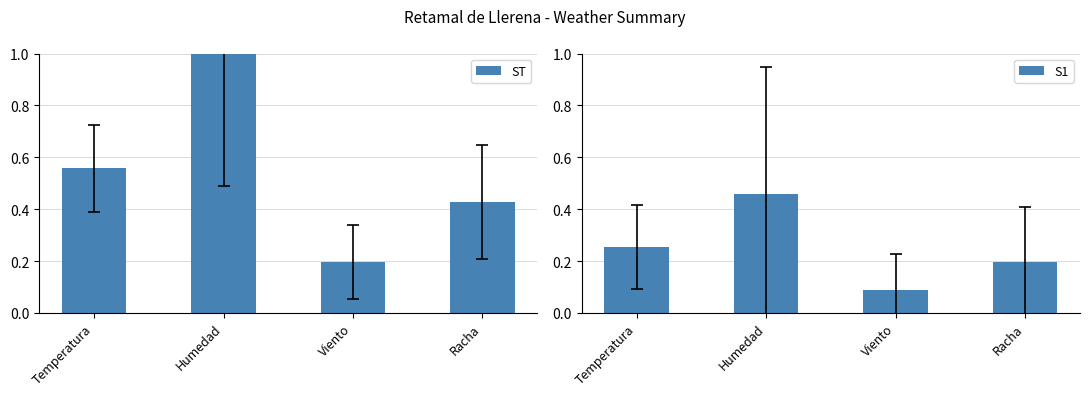

Rank the series by their maximum value, from highest to lowest.

ST, S1